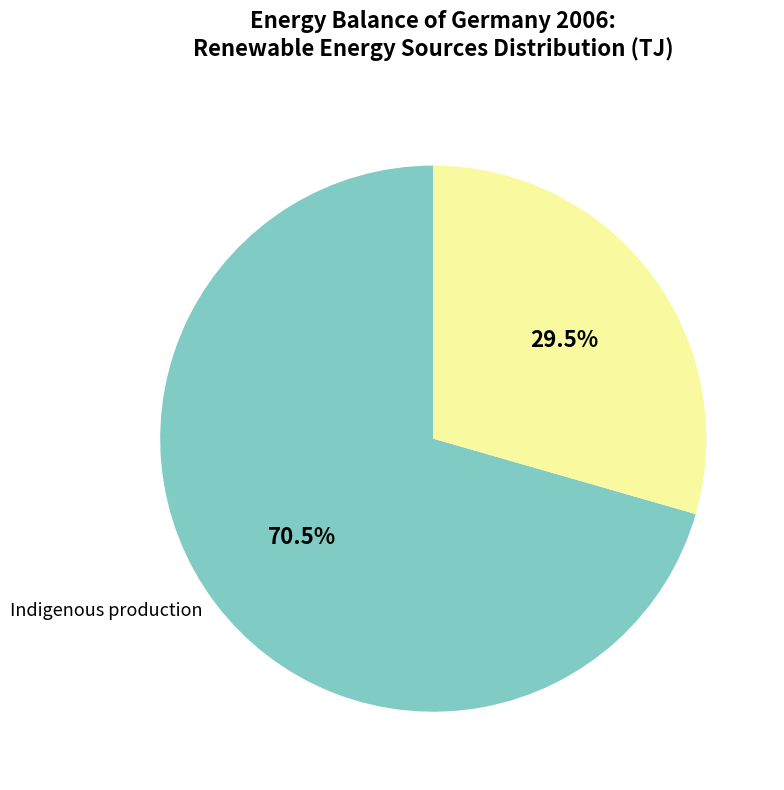

How many segments does this pie chart have?

2